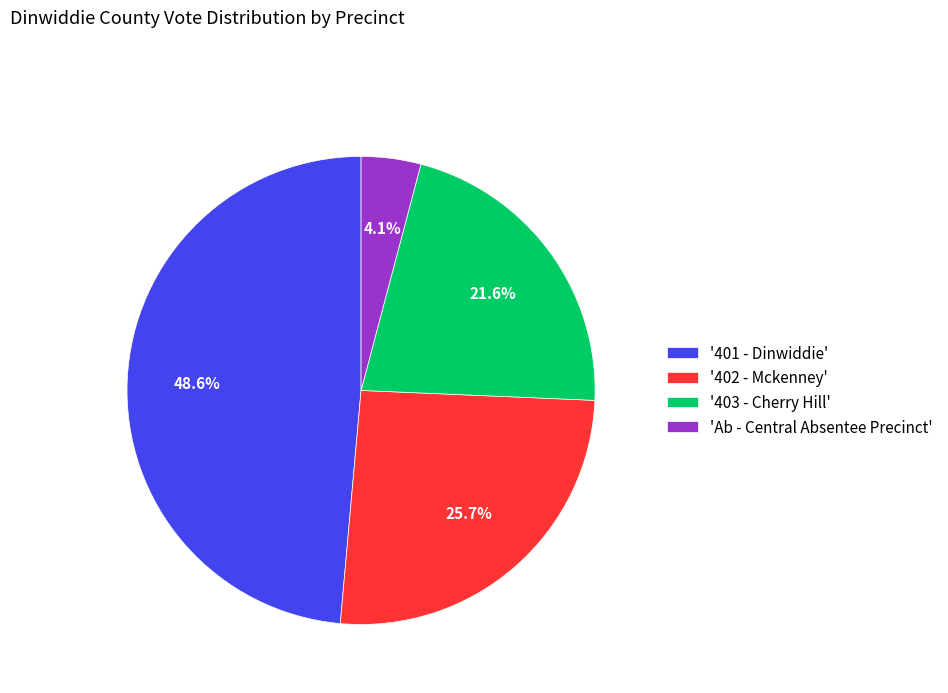

Which has a higher value, '401 - Dinwiddie' or 'Ab - Central Absentee Precinct'?

'401 - Dinwiddie'